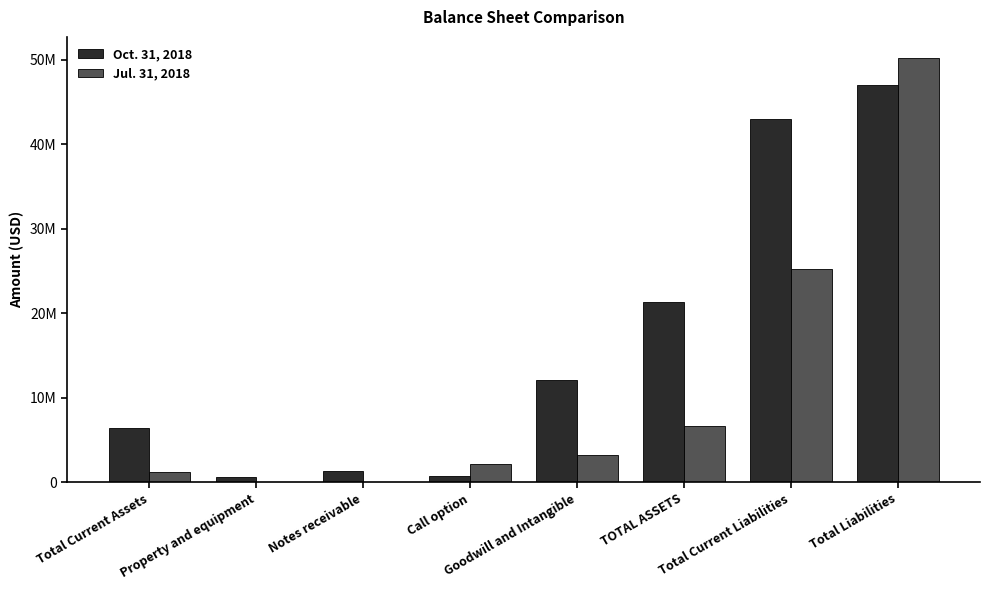

Which series has the widest spread of values?

Jul. 31, 2018